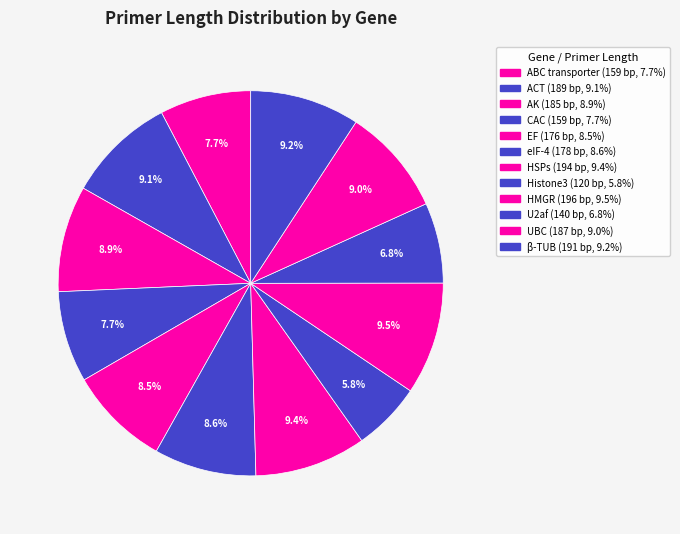

To the nearest percent, what is the difference between the CAC and HSPs slice percentages?

2%